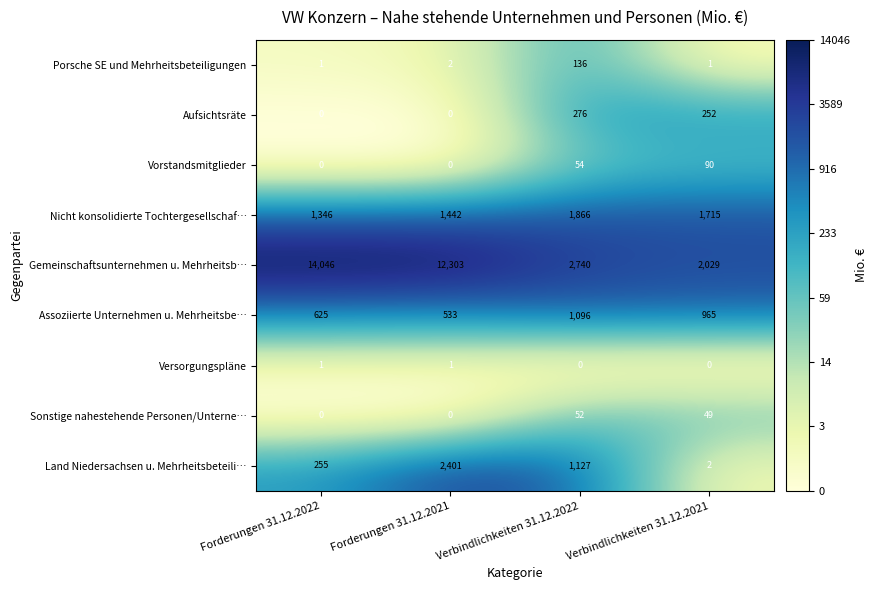

Count the number of data series in this chart.

9